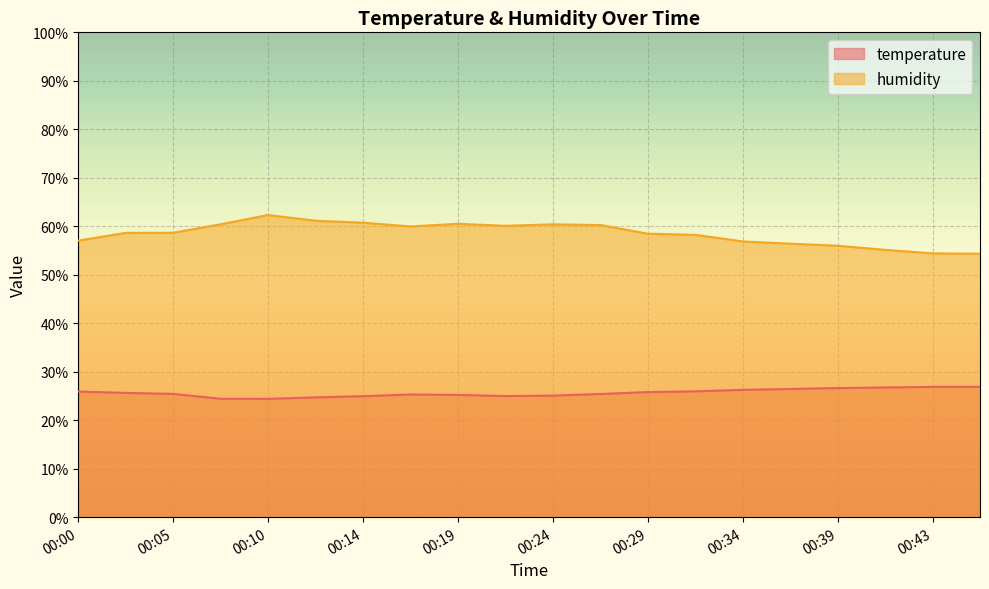

Which series has the largest range (max minus min)?

humidity